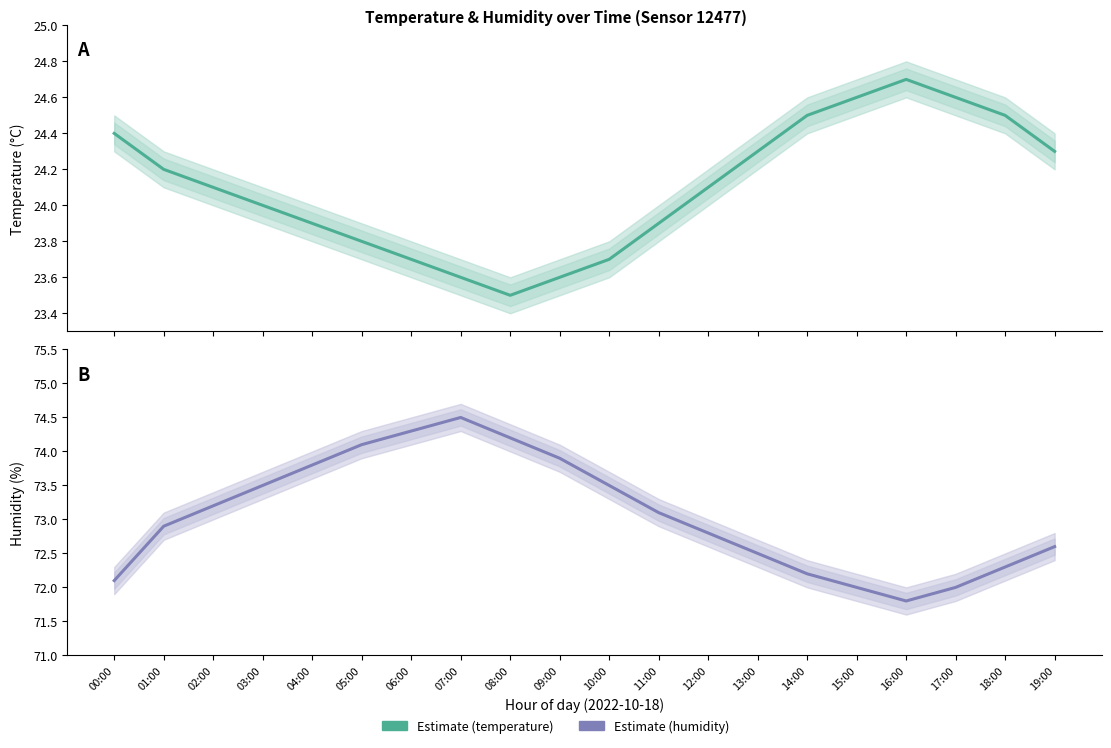

How many values in the humidity series are below 73?

10